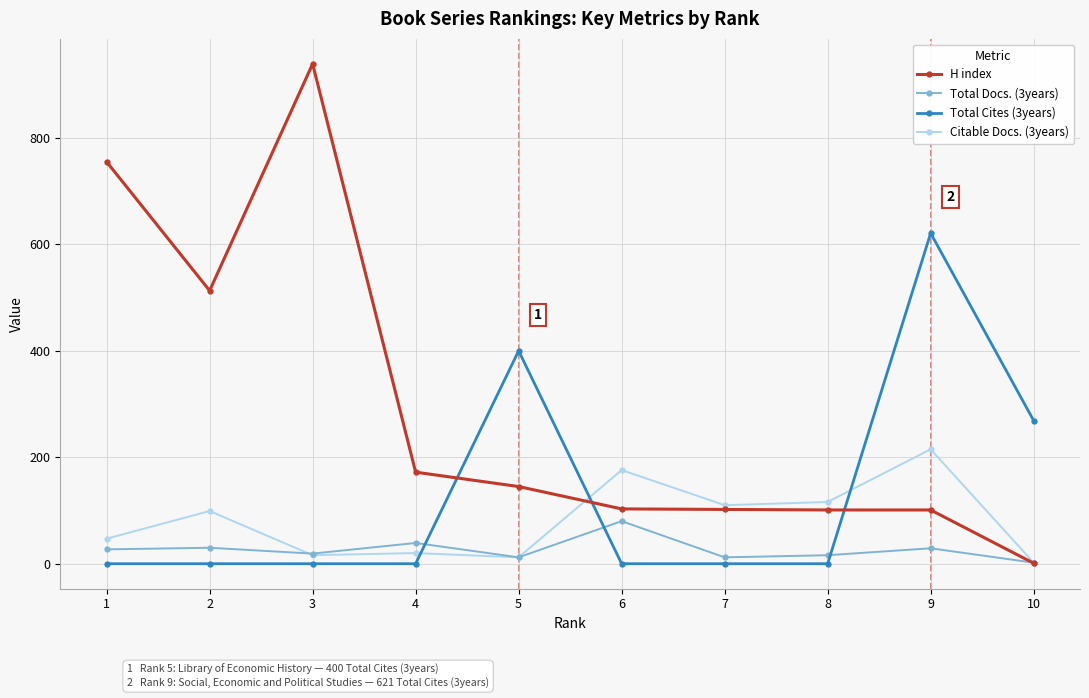

What is the value of the Citable Docs. (3years) point at the 6th from the left?

176